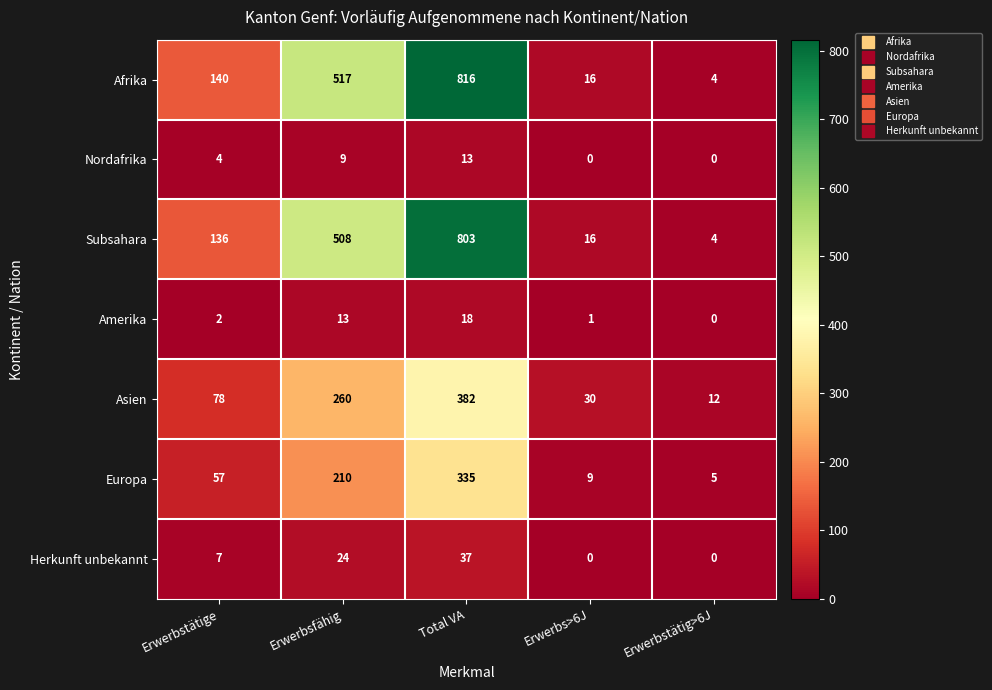

Is the value of Afrika at Erwerbsfähig greater than the value of Nordafrika at Erwerbstätig>6J?

Yes